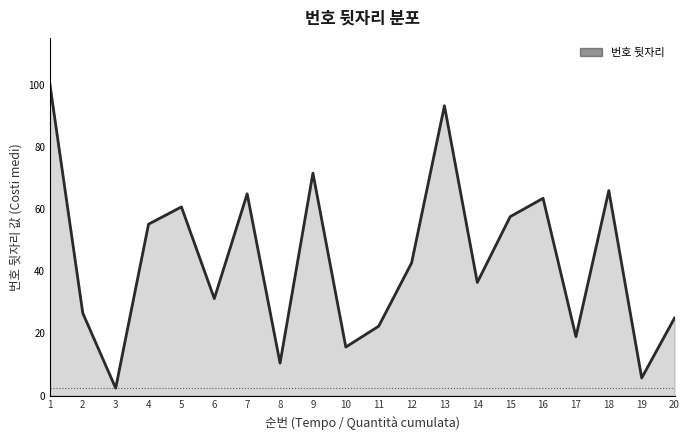

Count the number of values greater than 42.

10